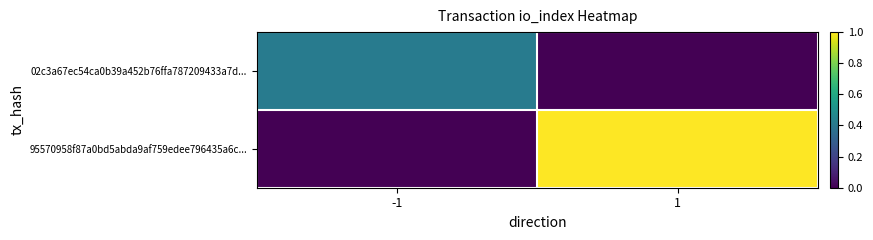

At how many categories does at least one series exceed 0?

2